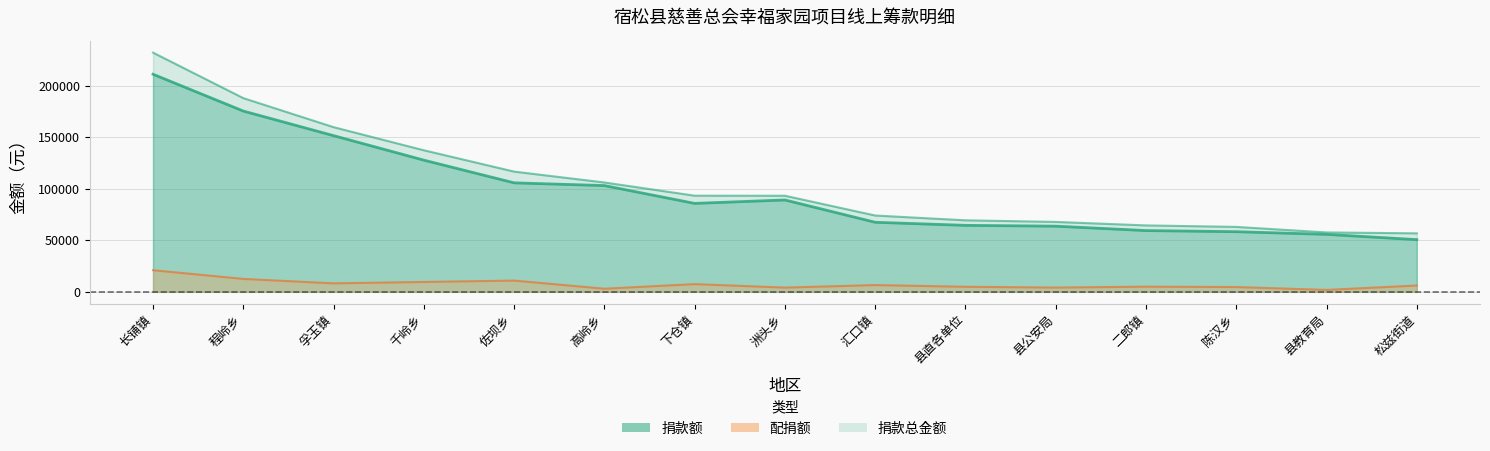

List the series in order of their peak value, lowest first.

配捐额, 捐款额, 捐款总金额